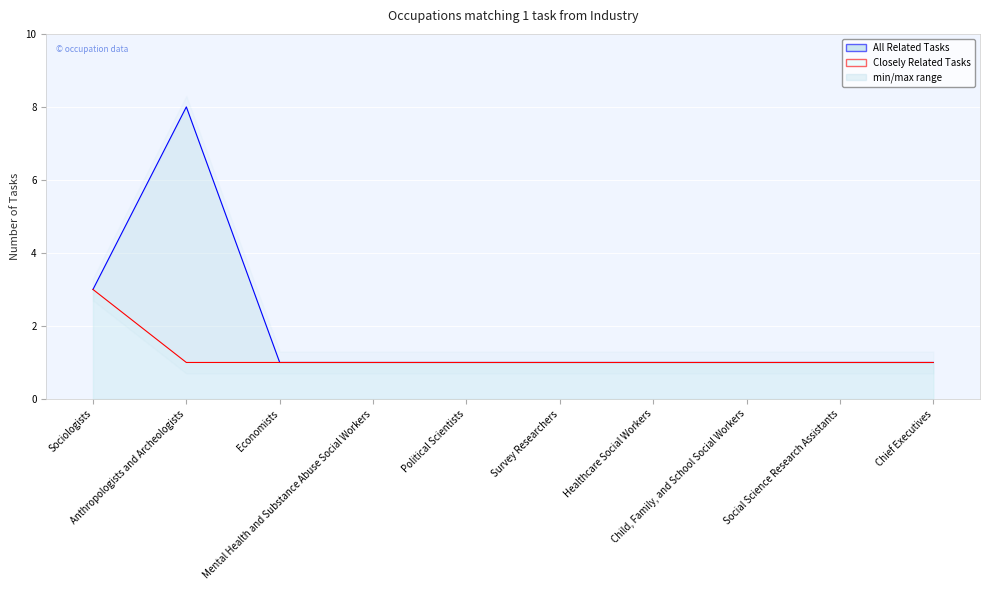

Is it true that Closely Related Tasks equals 1 at Survey Researchers?

True